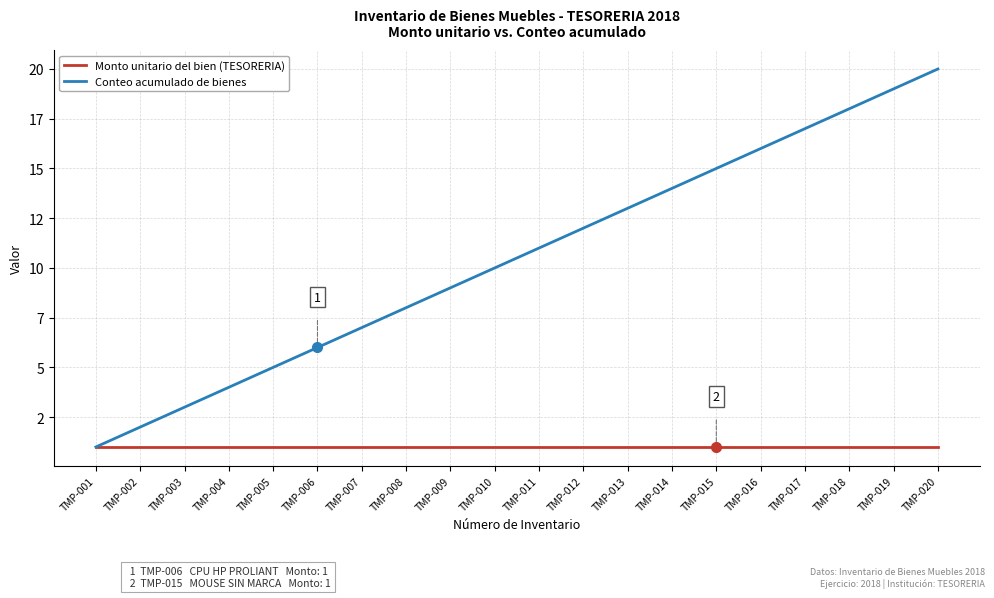

What are all the series names shown in the legend?

Monto unitario del bien (TESORERIA), Conteo acumulado de bienes